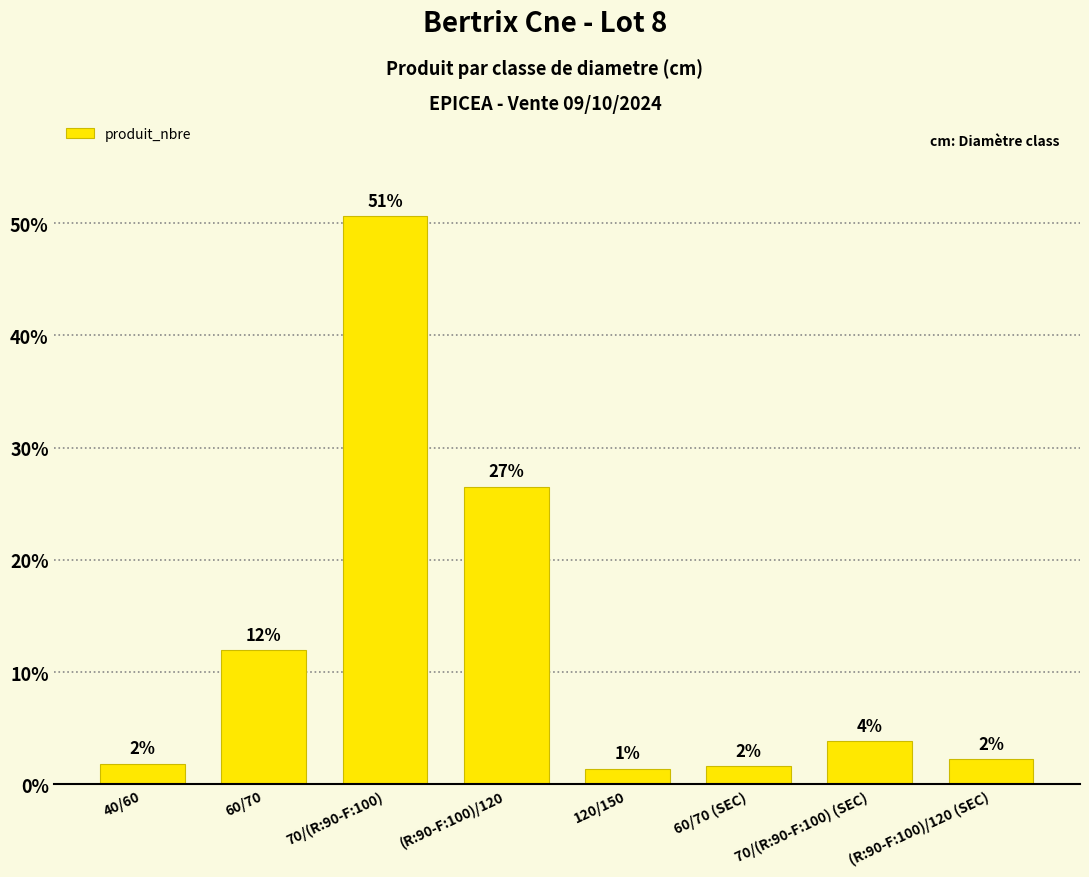

Reading left to right, list all the values displayed in this chart.

1.8	11.9	50.6	26.5	1.4	1.6	3.8	2.2